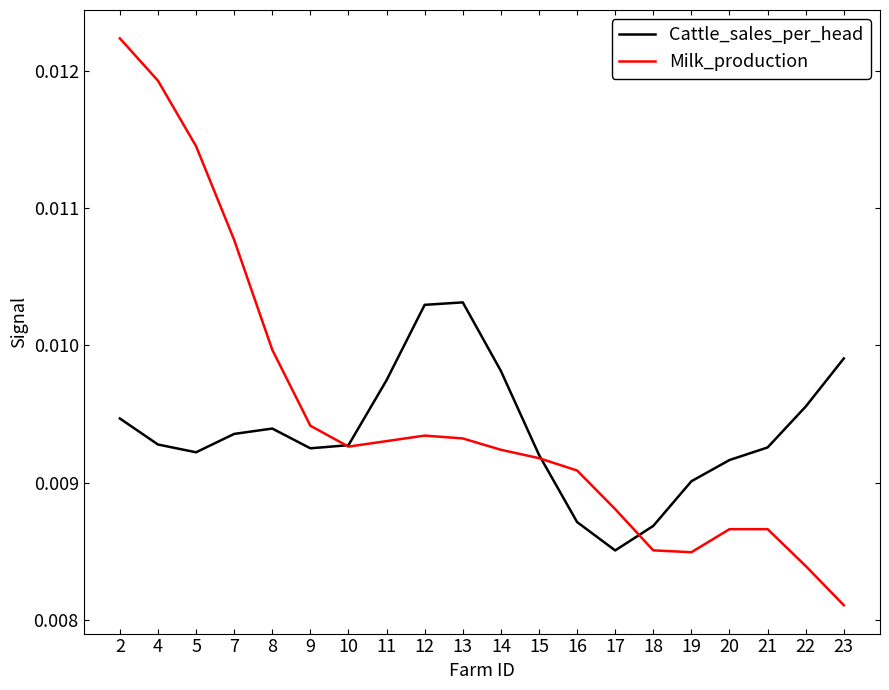

At 11, list the series in order from smallest to largest.

Milk_production, Cattle_sales_per_head